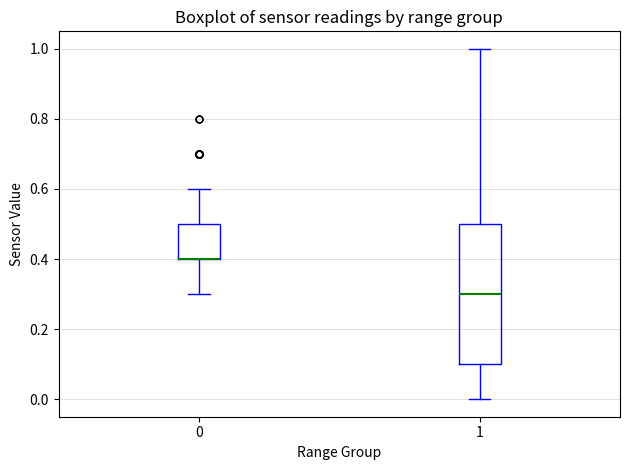

Reading left to right, transcribe this box plot: for each box, give where its median line is, the range the box spans, and where its two whiskers end, as read against the y-axis. The values are not printed on the chart, so give them approximately, as read against the axis.

0: median 0.4 (drawn on the box's lower edge), box 0.4 to 0.5, whiskers 0.3 to 0.6
1: median 0.3, box 0.1 to 0.5, whiskers 0.0 to 1.0